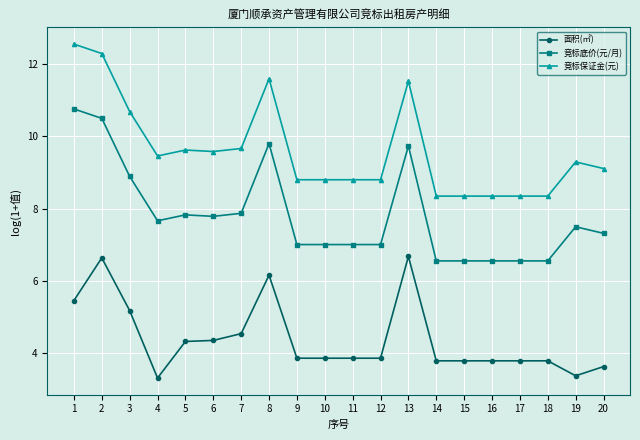

True or false: 面积(㎡) and 竞标保证金(元) cross at least once.

False